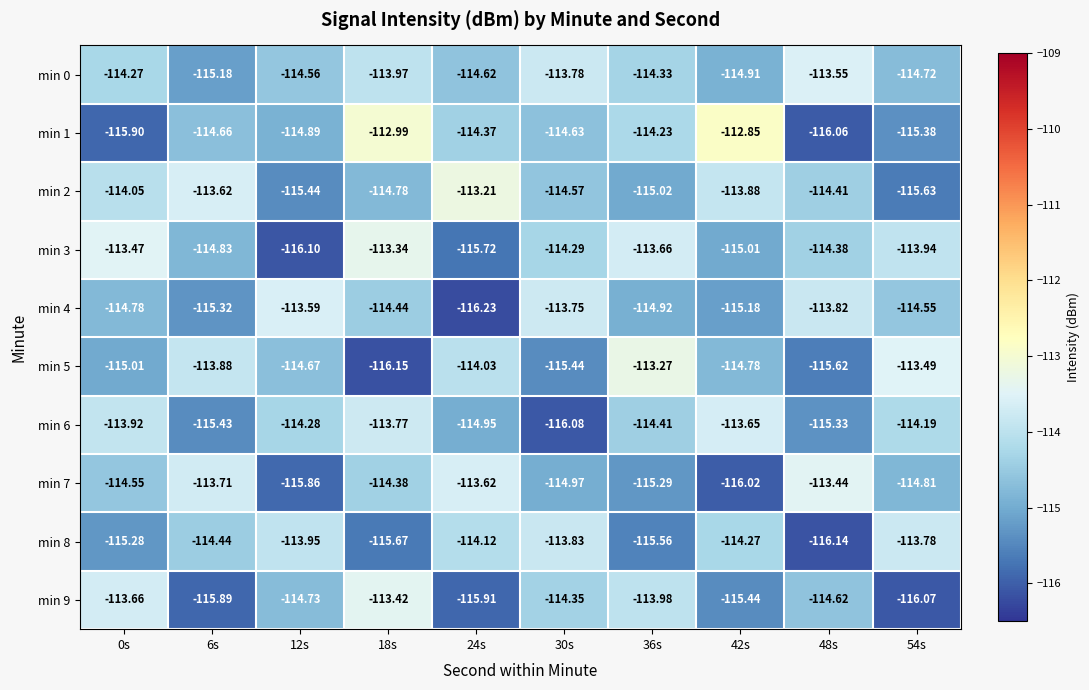

Is the value of min 5 at 18s greater than the value of min 9 at 18s?

No